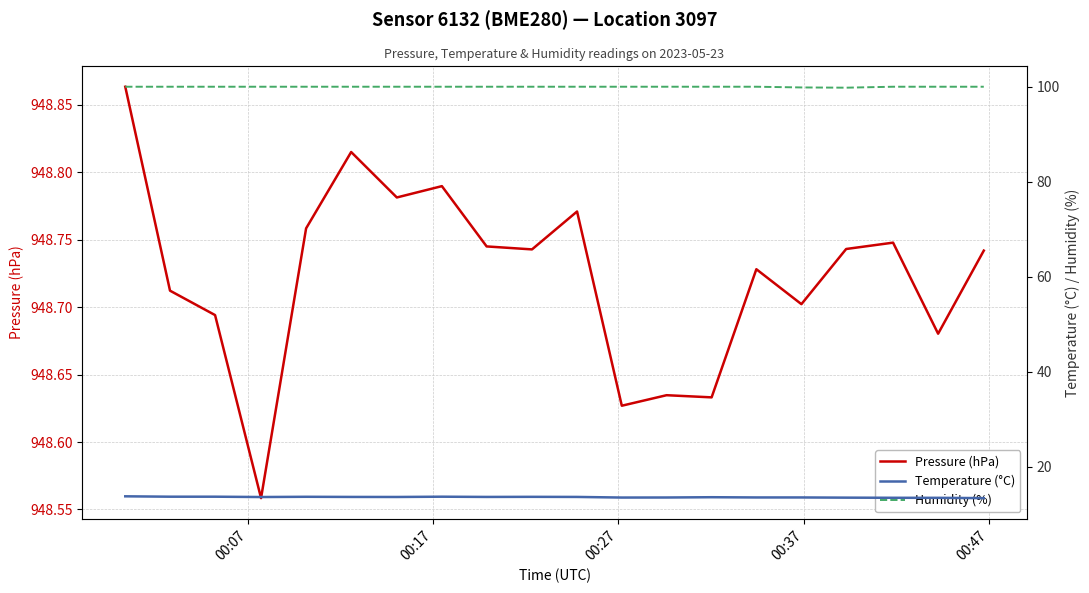

What is the difference between the maximum and minimum values in the Humidity (%) series?

0.2